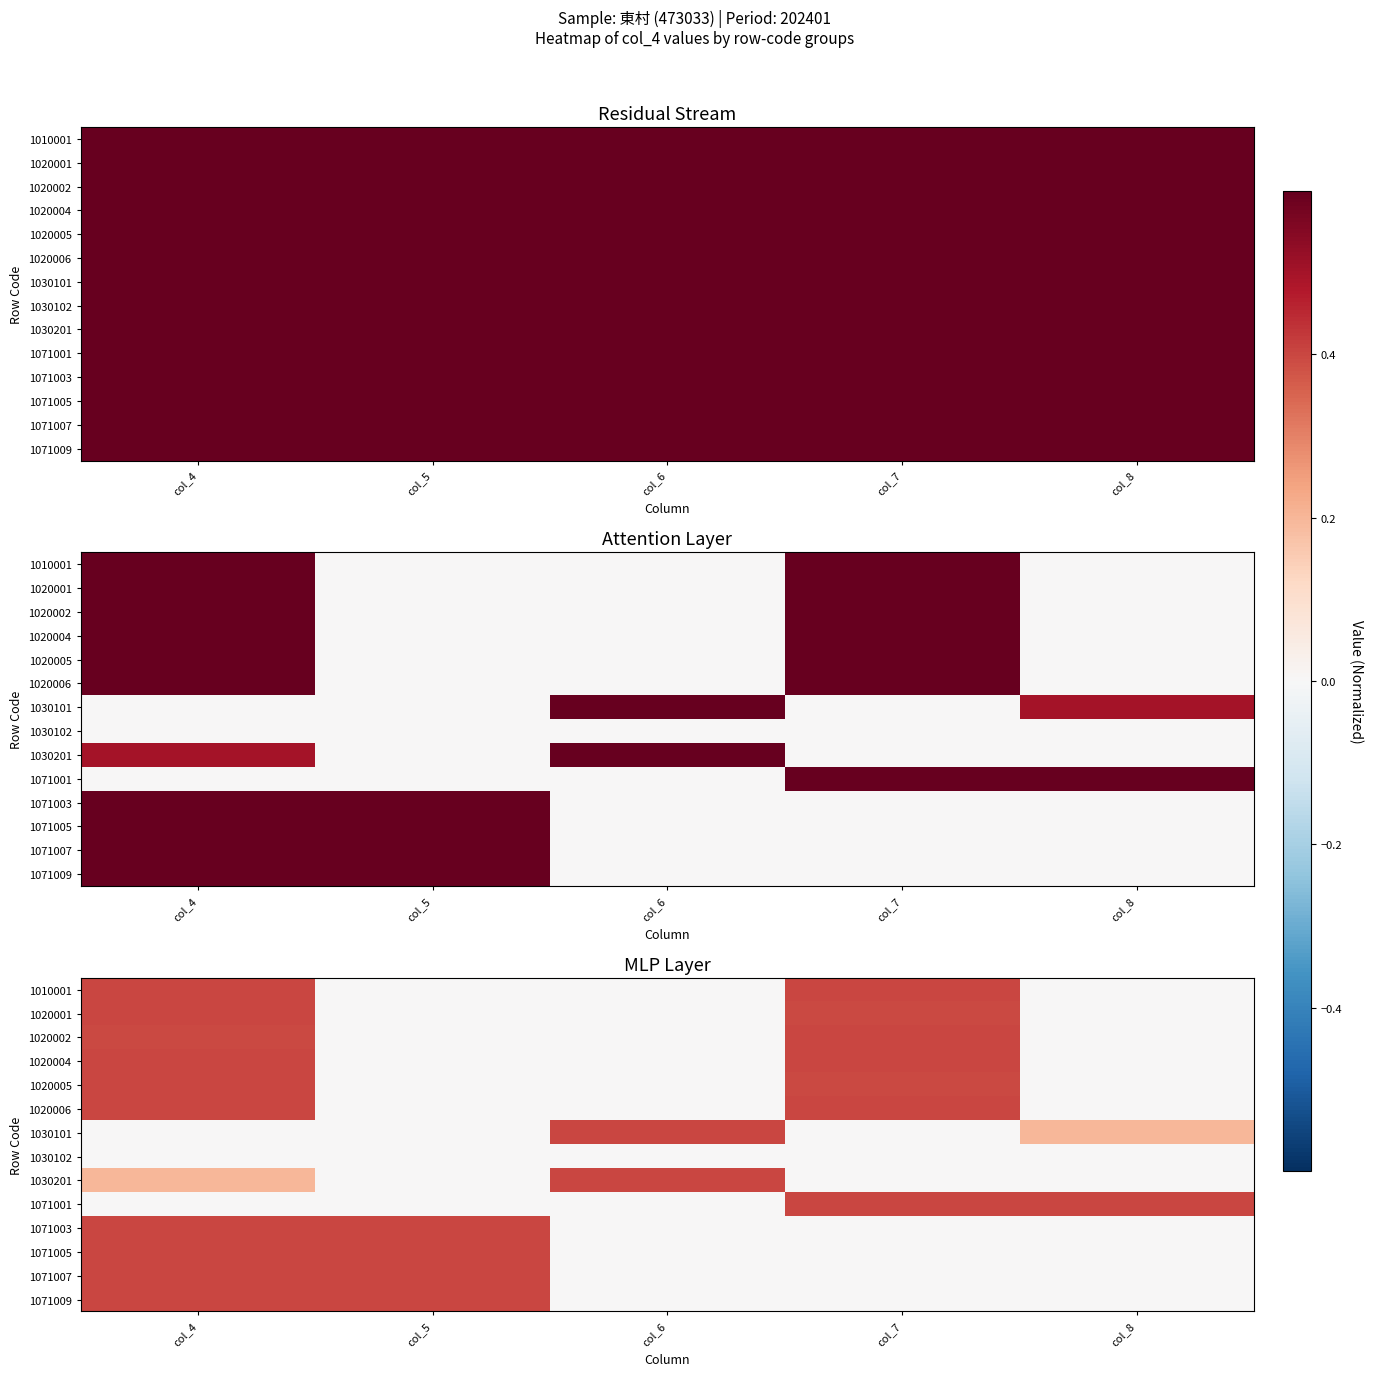

Rank the series at col_7 from highest to lowest value.

1020002, 1020004, 1020006, 1071001, 1010001, 1020005, 1020001, 1030101, 1030102, 1030201, 1071003, 1071005, 1071007, 1071009